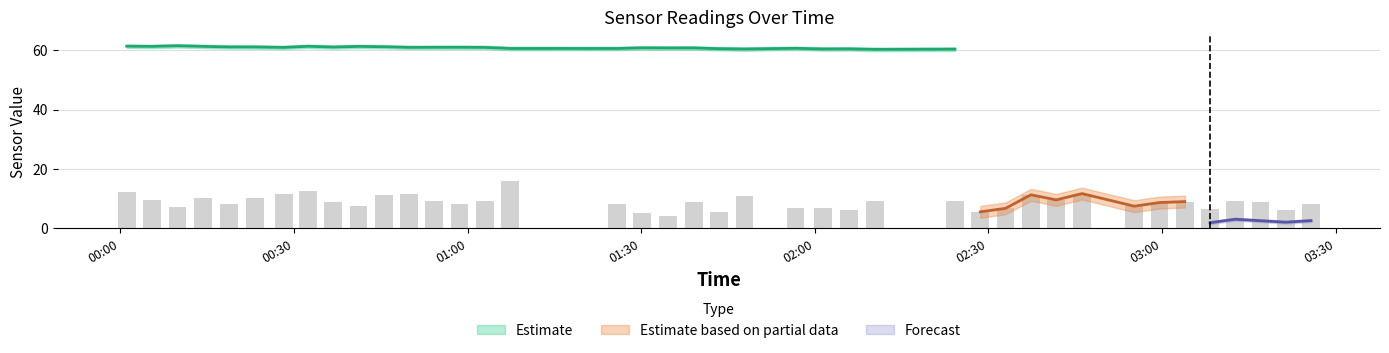

Count the number of categories in the chart.

40